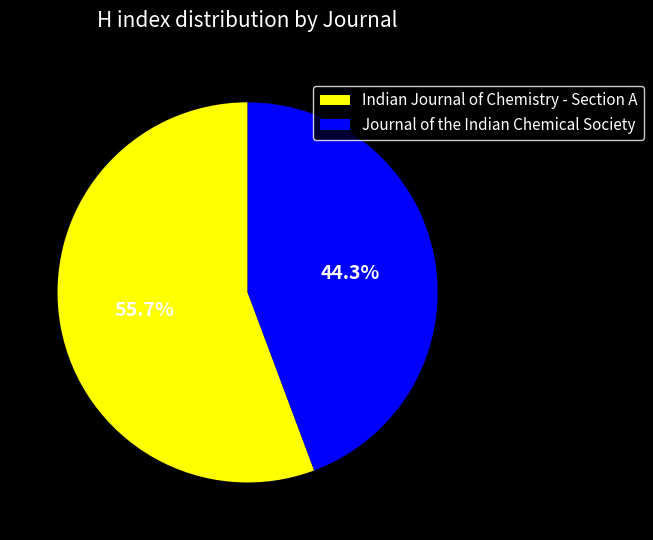

Which category has the smallest portion of the pie?

Journal of the Indian Chemical Society